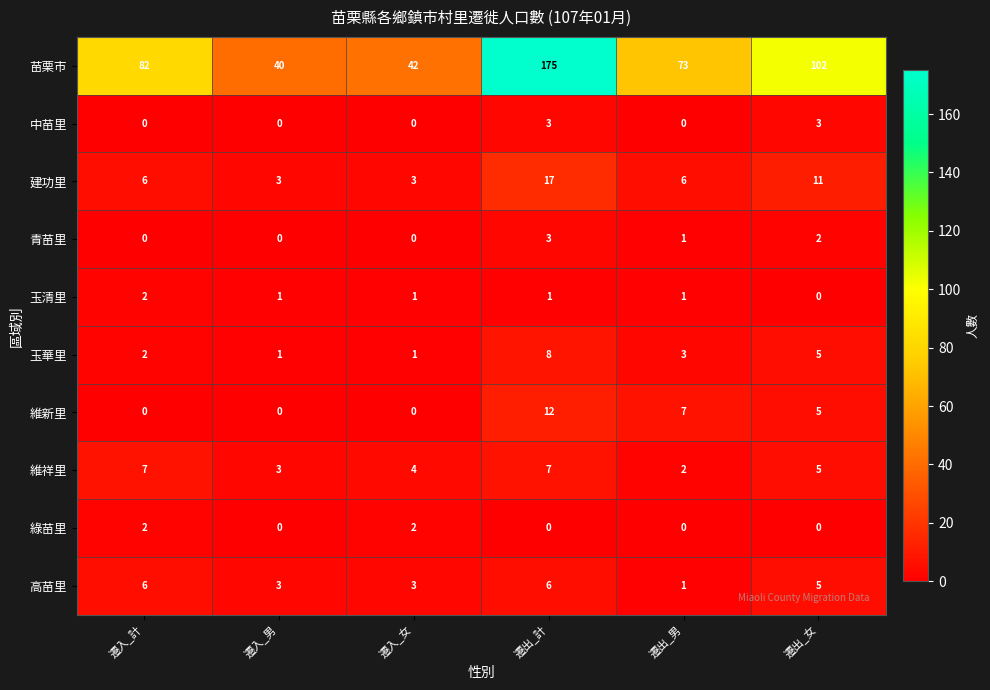

The 高苗里 series shows 6 at 遷出_計. True or false?

True